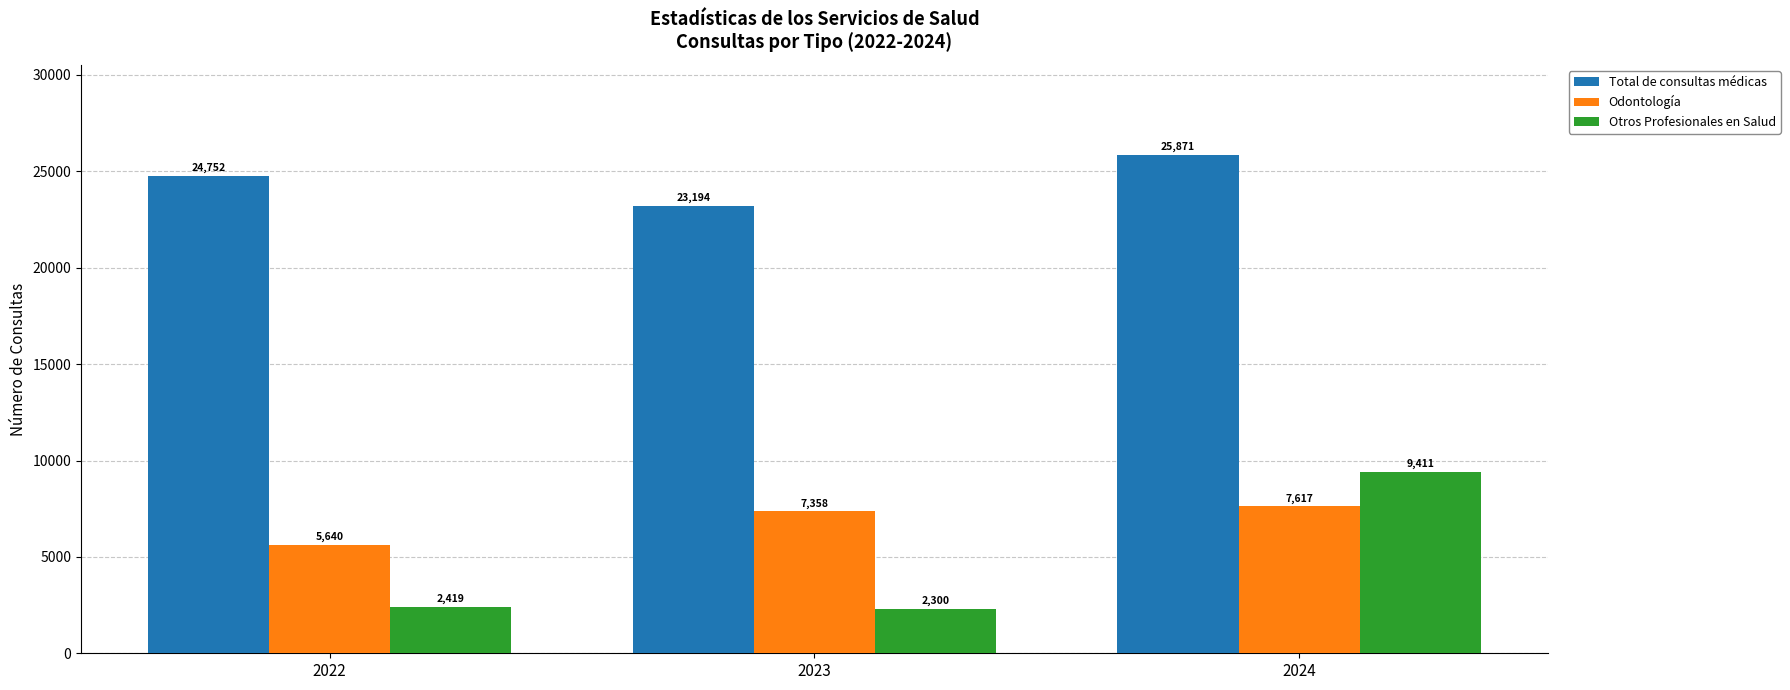

At which label does Total de consultas médicas reach its peak?

2024